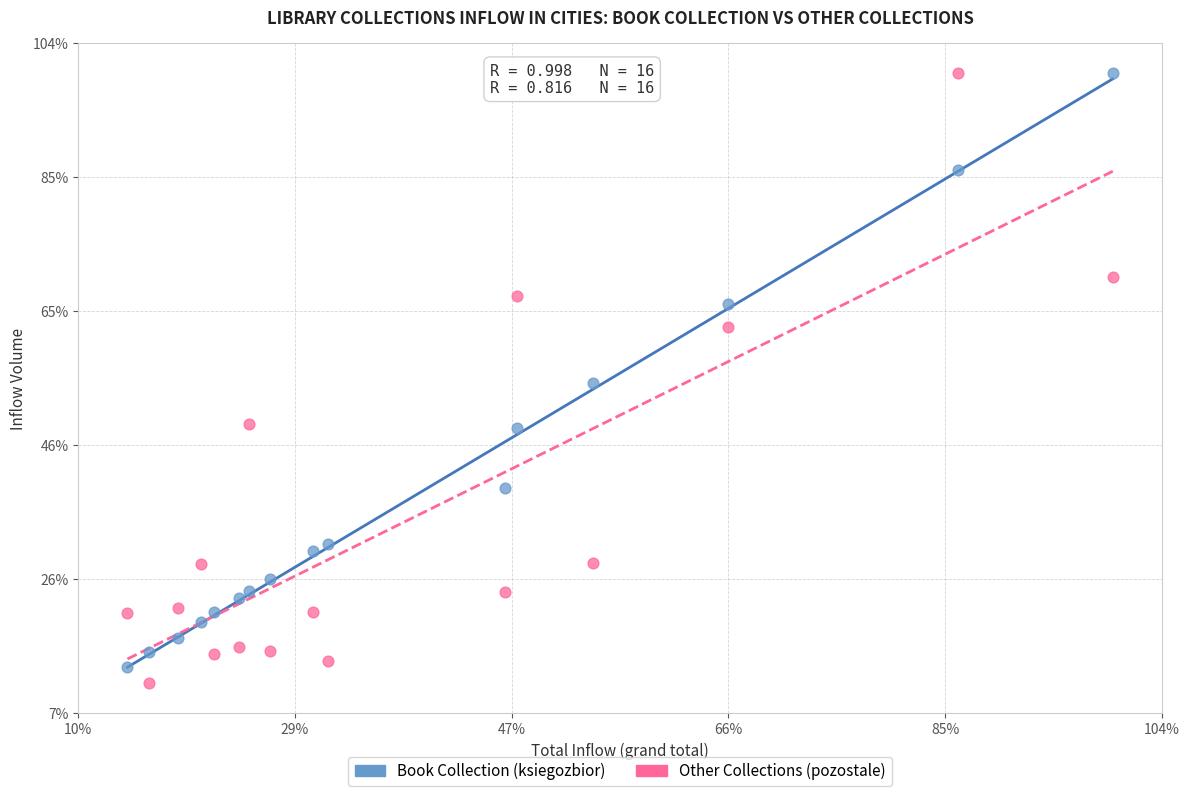

Which series reaches the minimum Y coordinate?

Other Collections (pozostale)